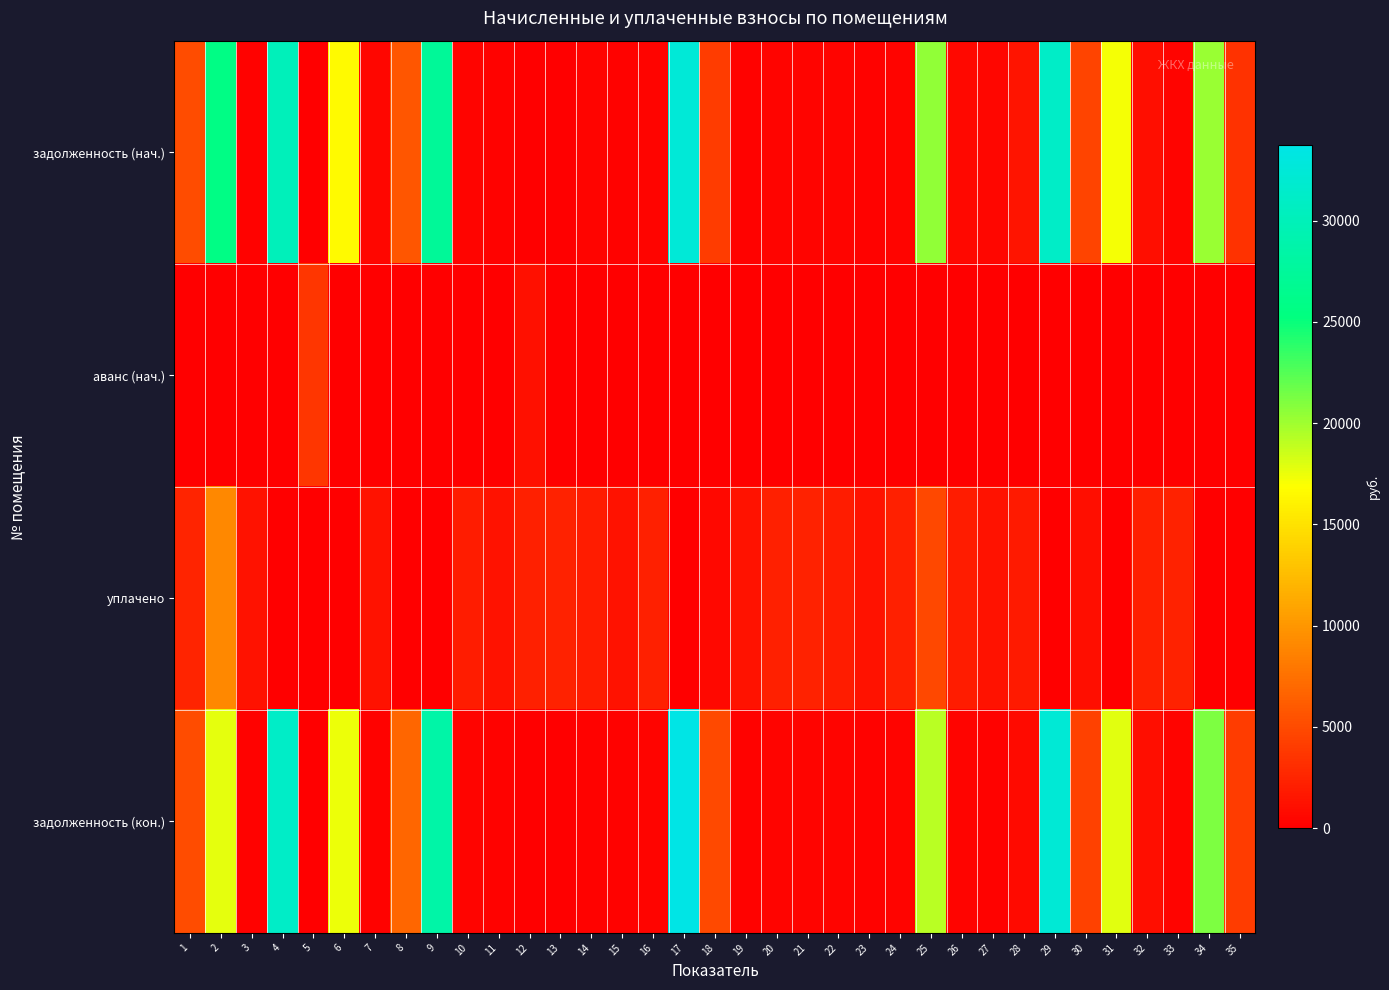

At 26, list the series in order from smallest to largest.

аванс (нач.), задолженность (кон.), задолженность (нач.), уплачено